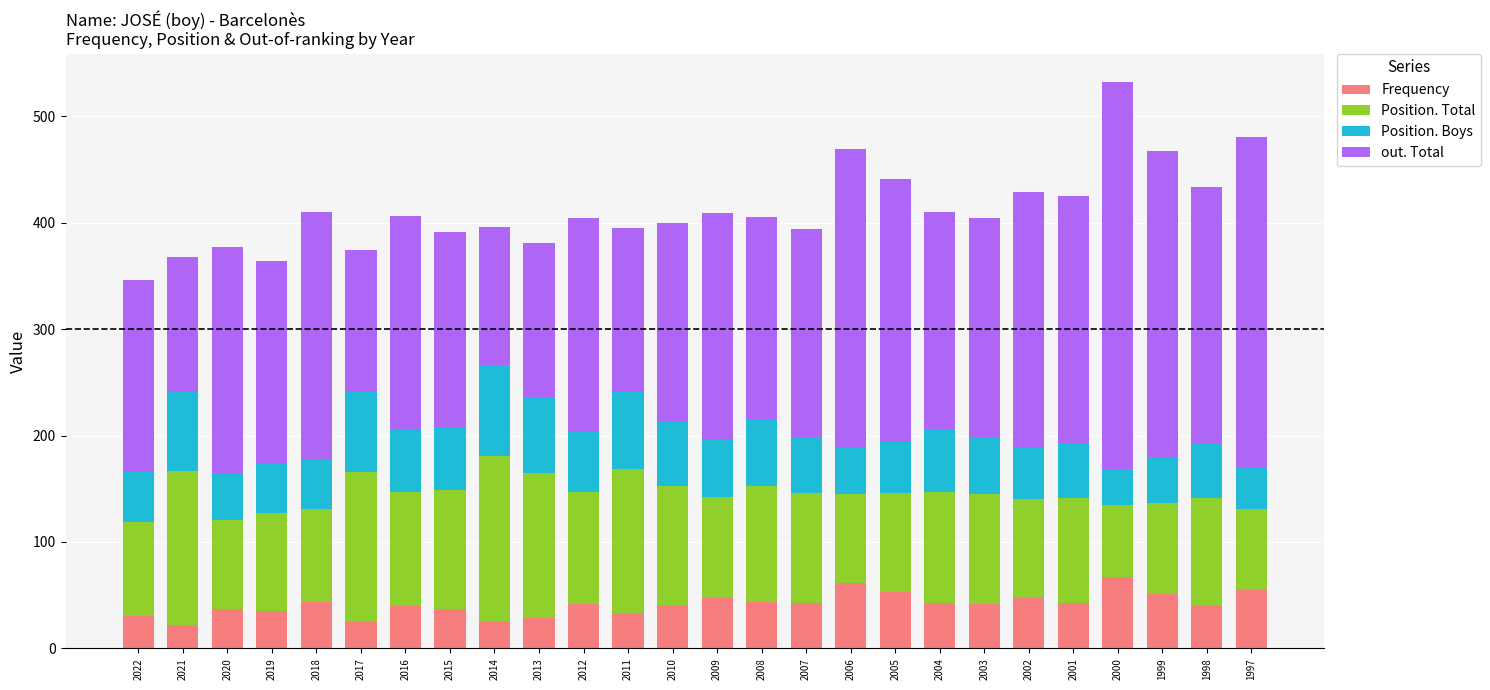

What is the total value across all series at 2016?

406